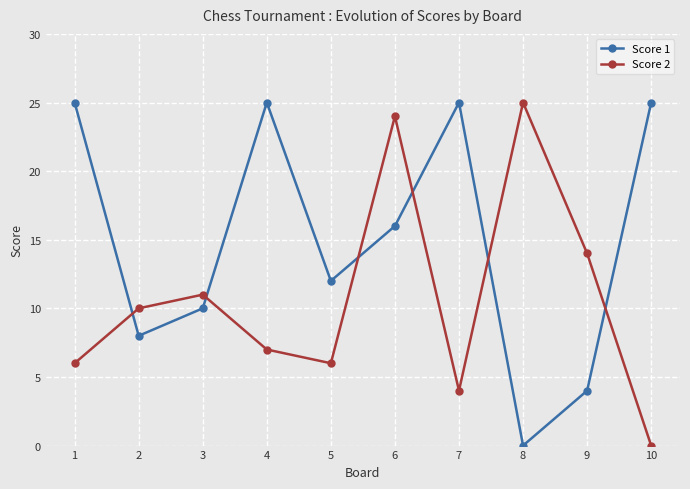

The value of Score 1 at 7 is 14. True or false?

False